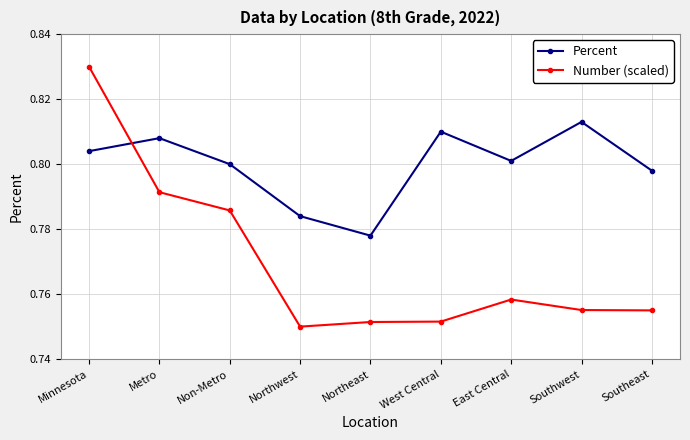

What is the label of the 9th point from the left?

Southeast